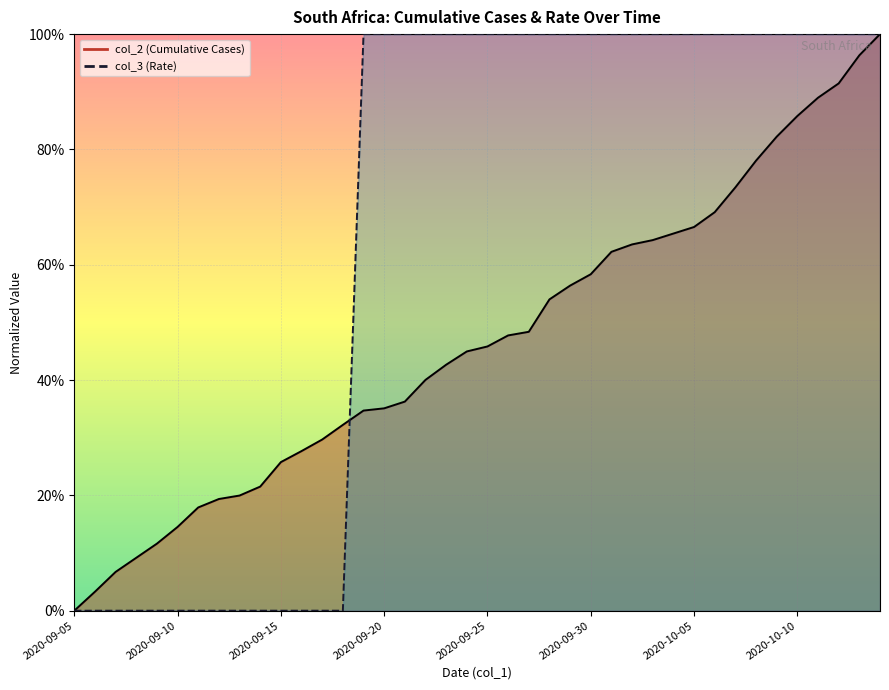

What is the greatest value displayed?

1.0